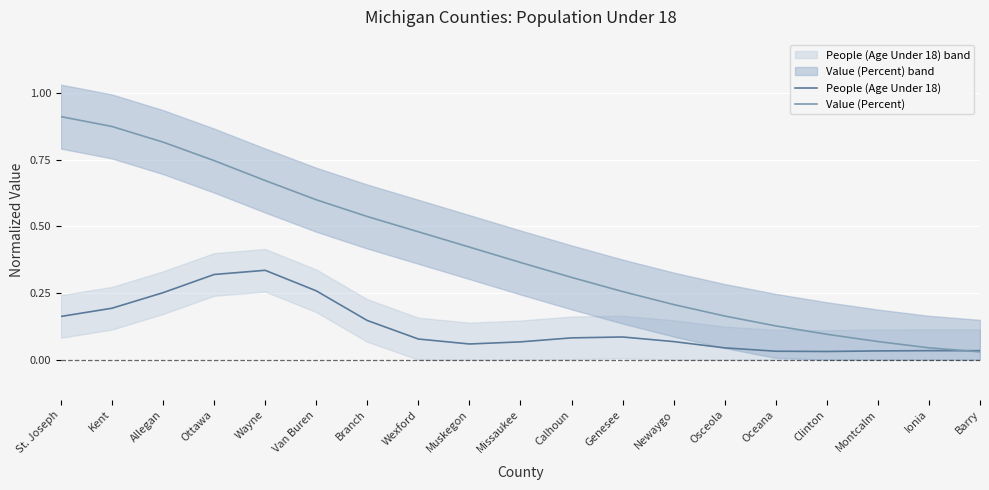

In People (Age Under 18), how many points are lower than both neighbors (excluding endpoints)?

2